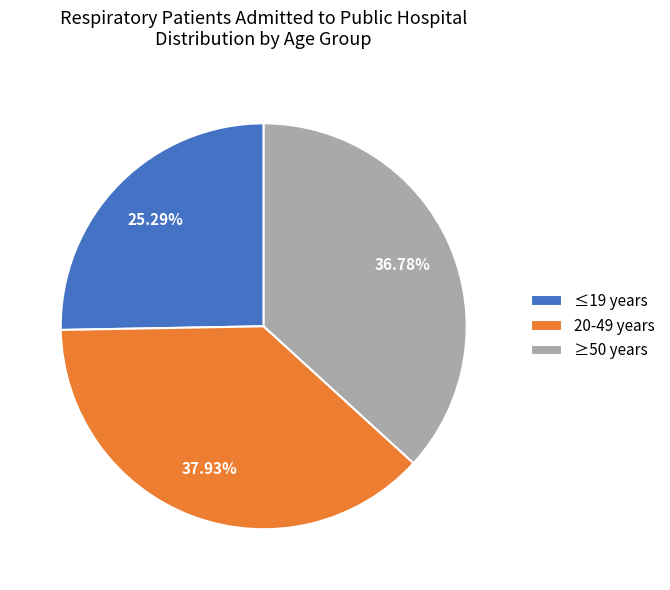

Which slice is the smallest?

≤19 years